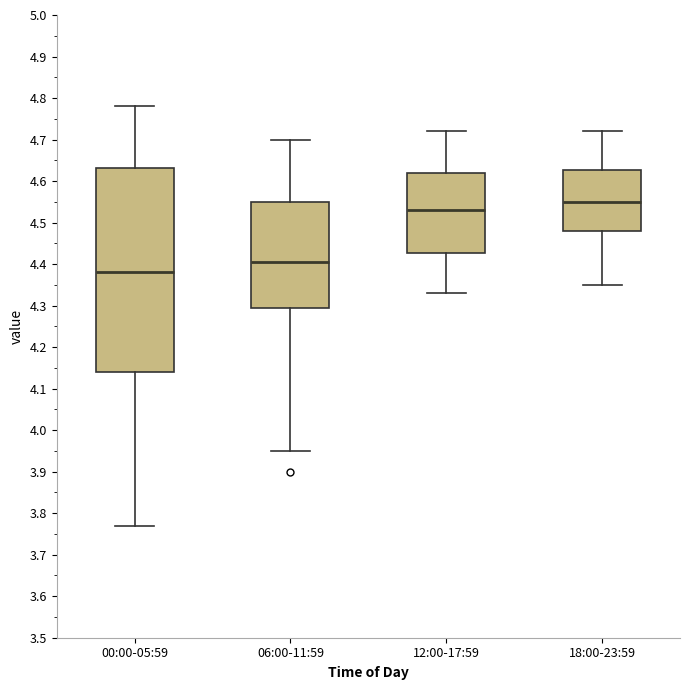

Reading left to right, read every box against the y-axis: the position of its median line, the range the box covers, and the ends of its whiskers. The values are not printed on the chart, so give them approximately, as read against the axis.

00:00-05:59: median 4.38, box 4.14 to 4.63, whiskers 3.77 to 4.78
06:00-11:59: median 4.41, box 4.30 to 4.55, whiskers 3.95 to 4.70
12:00-17:59: median 4.53, box 4.43 to 4.62, whiskers 4.33 to 4.72
18:00-23:59: median 4.55, box 4.48 to 4.63, whiskers 4.35 to 4.72